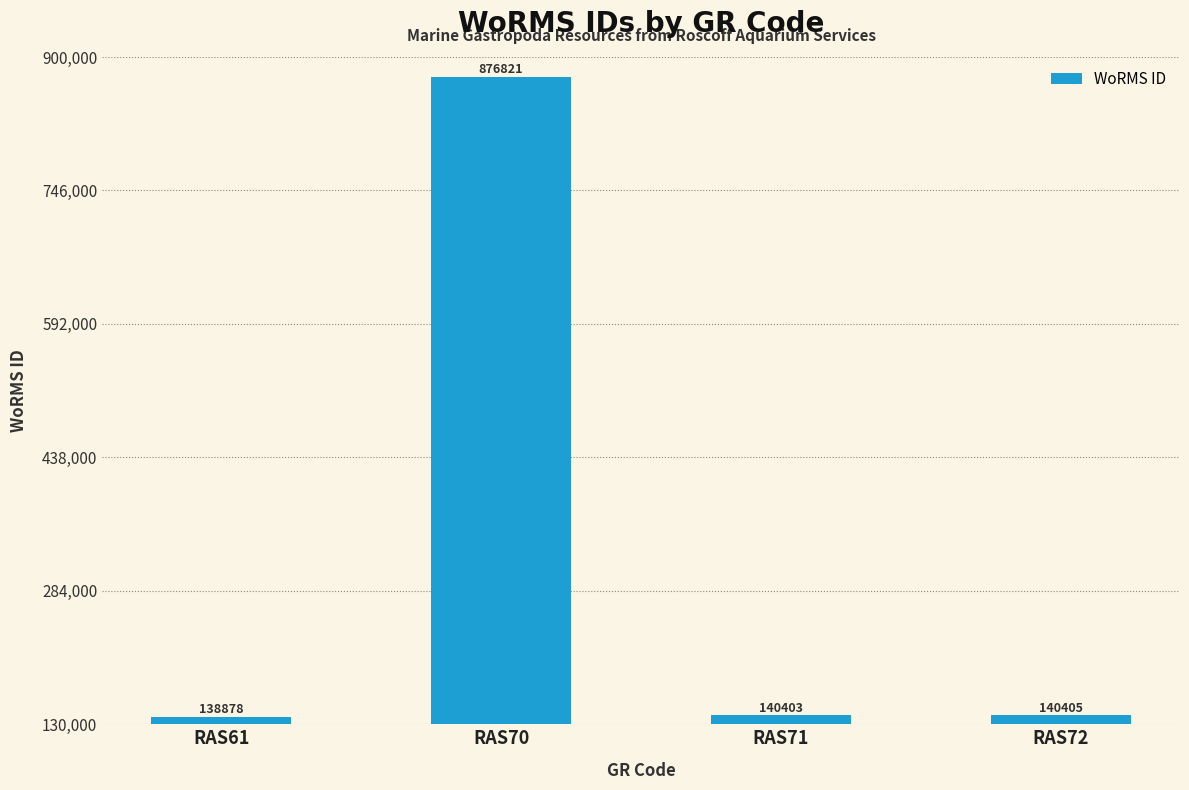

Reading right to left, list all the values displayed in this chart.

RAS72=140405	RAS71=140403	RAS70=876821	RAS61=138878